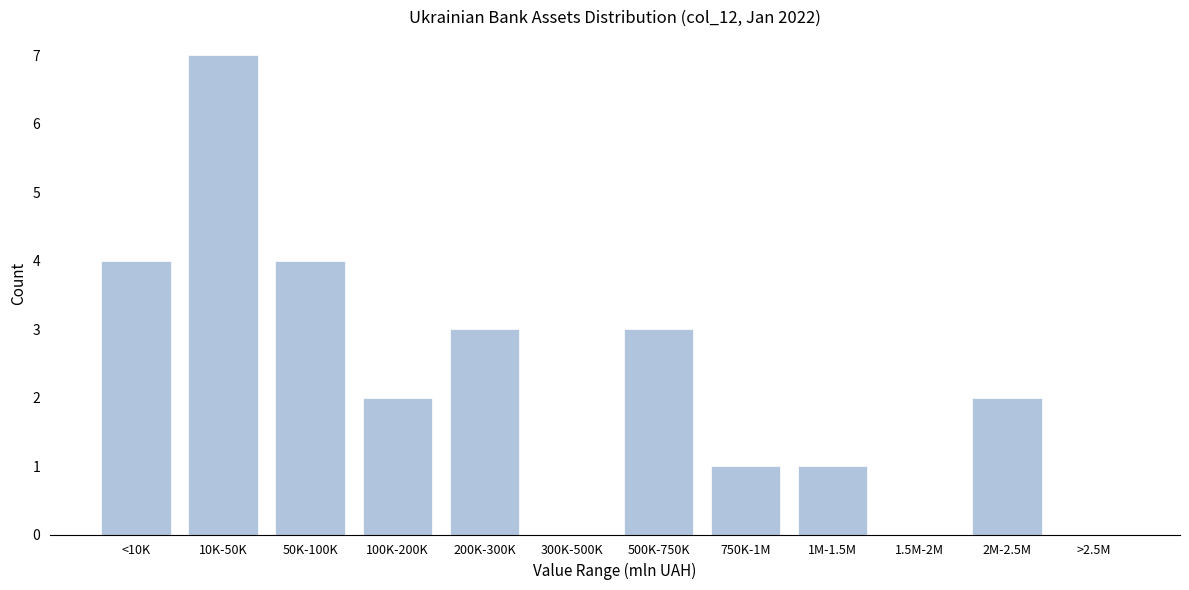

Reading right to left, list all the values displayed in this chart.

>2.5M=0	2M-2.5M=2	1.5M-2M=0	1M-1.5M=1	750K-1M=1	500K-750K=3	300K-500K=0	200K-300K=3	100K-200K=2	50K-100K=4	10K-50K=7	<10K=4